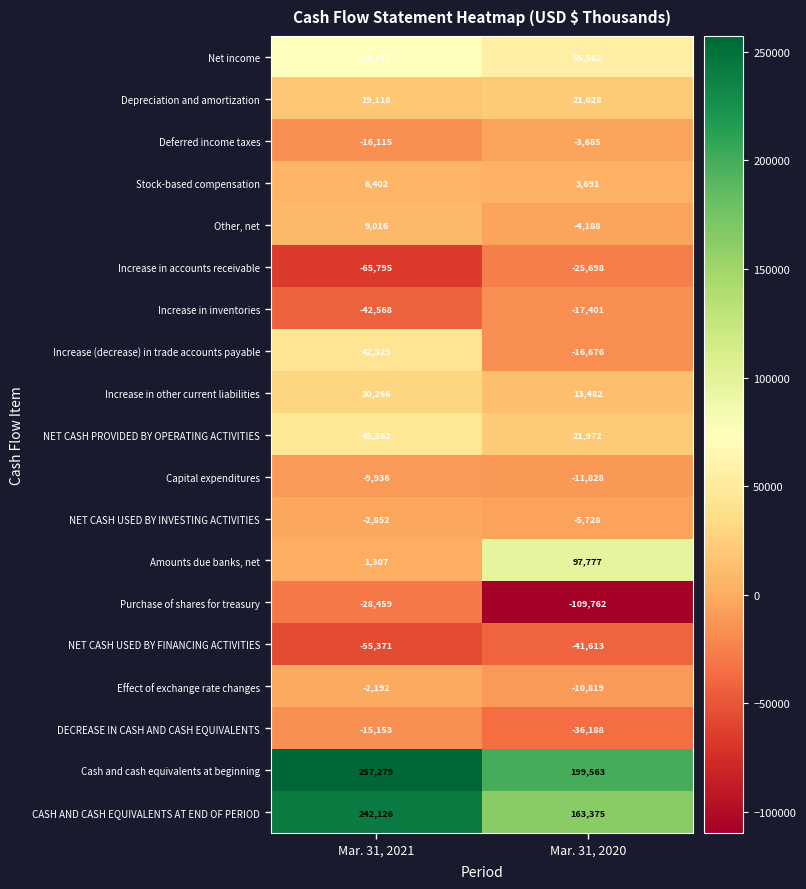

How many distinct data groups are displayed?

19